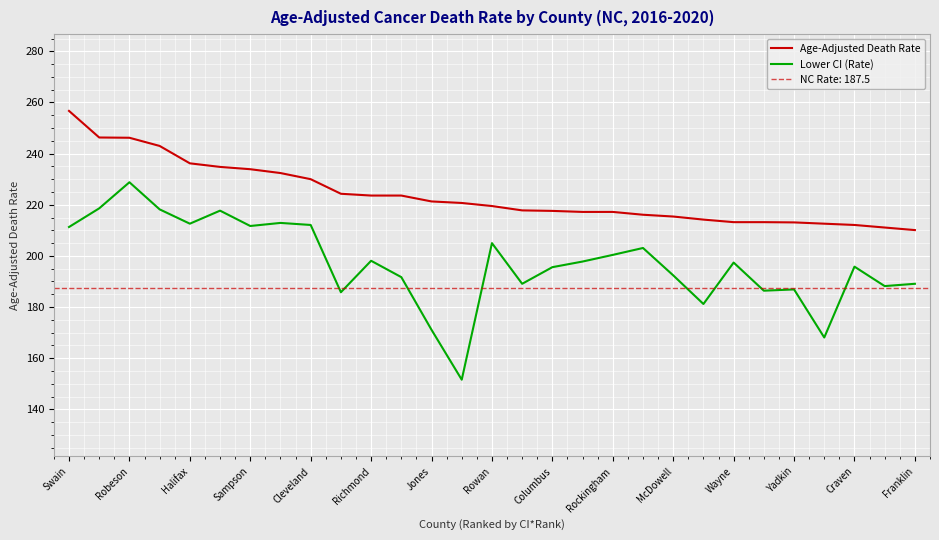

What are all the series names shown in the legend?

Age-Adjusted Death Rate, Lower CI (Rate)